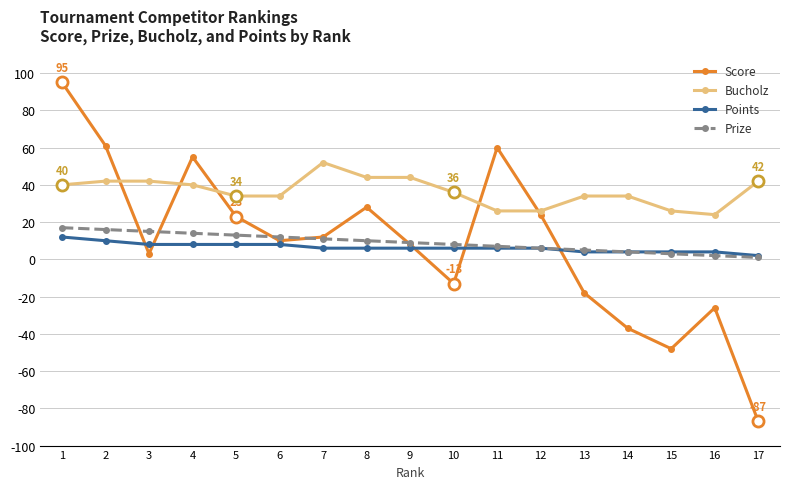

Which category has the lowest value in the Points series?

17